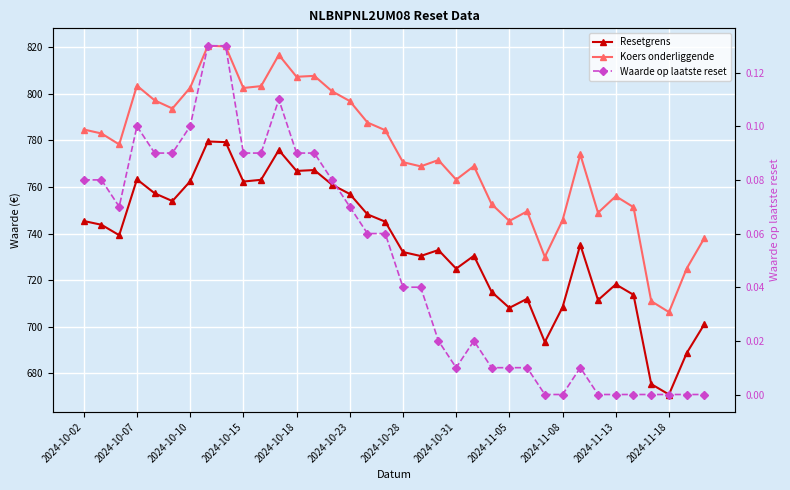

What is the value of the Resetgrens point at the 33rd from the left?

675.5